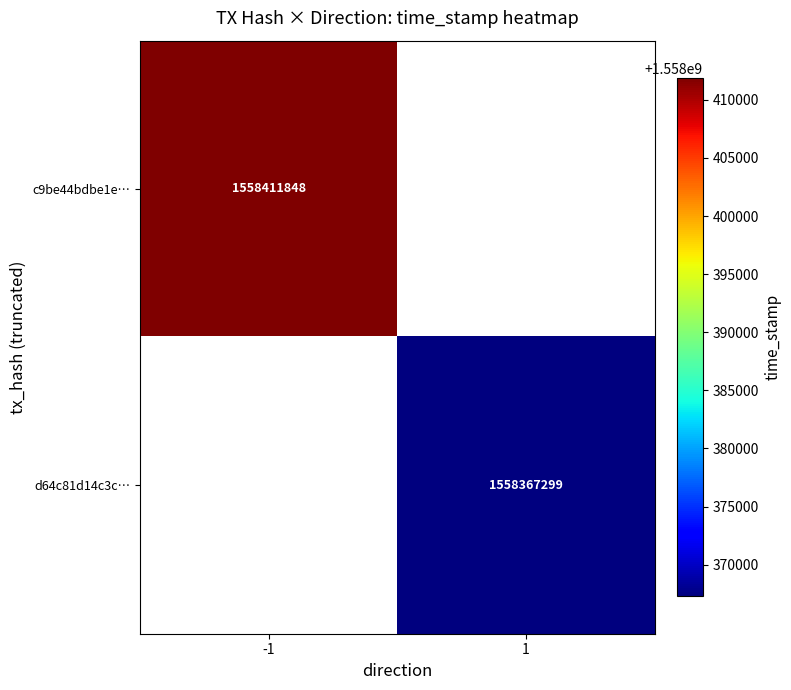

True or false: d64c81d14c3c… has a value of 2314297600.7 at 1.

False